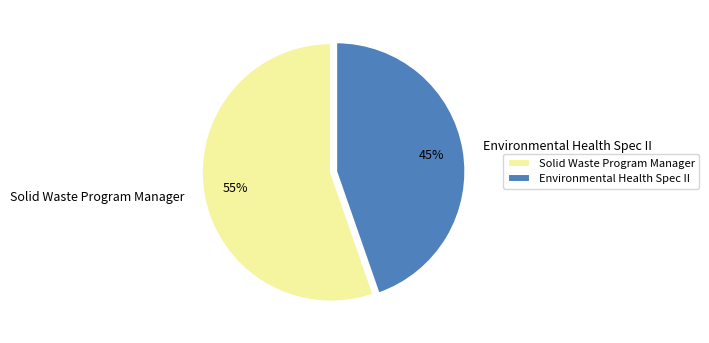

What is the ratio of the value at Solid Waste Program Manager to the value at Environmental Health Spec II?

1.2